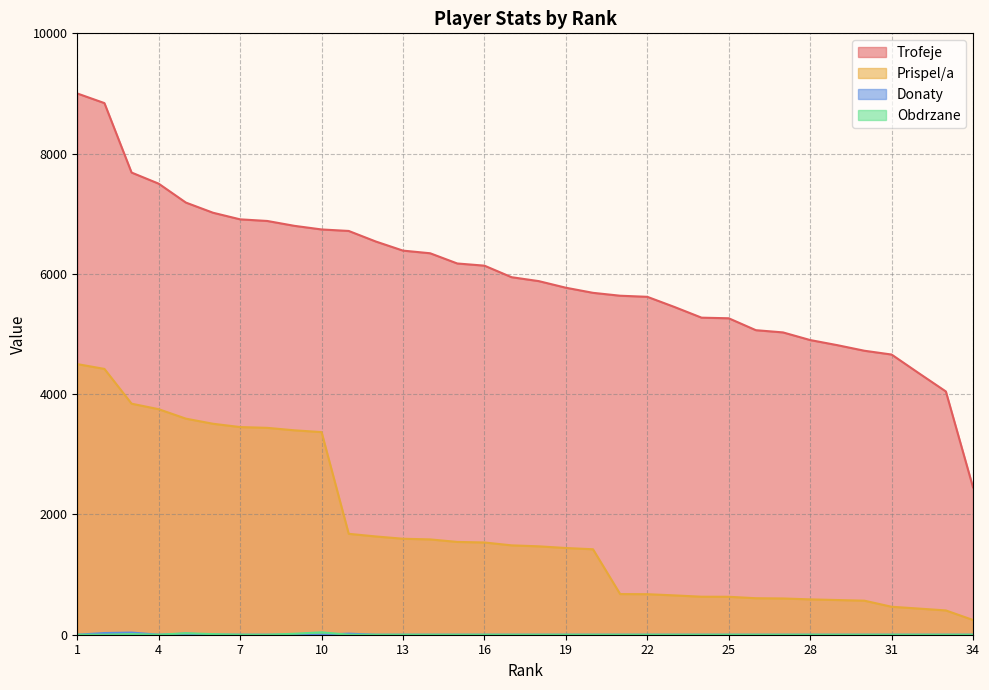

Count the number of data series in this chart.

4